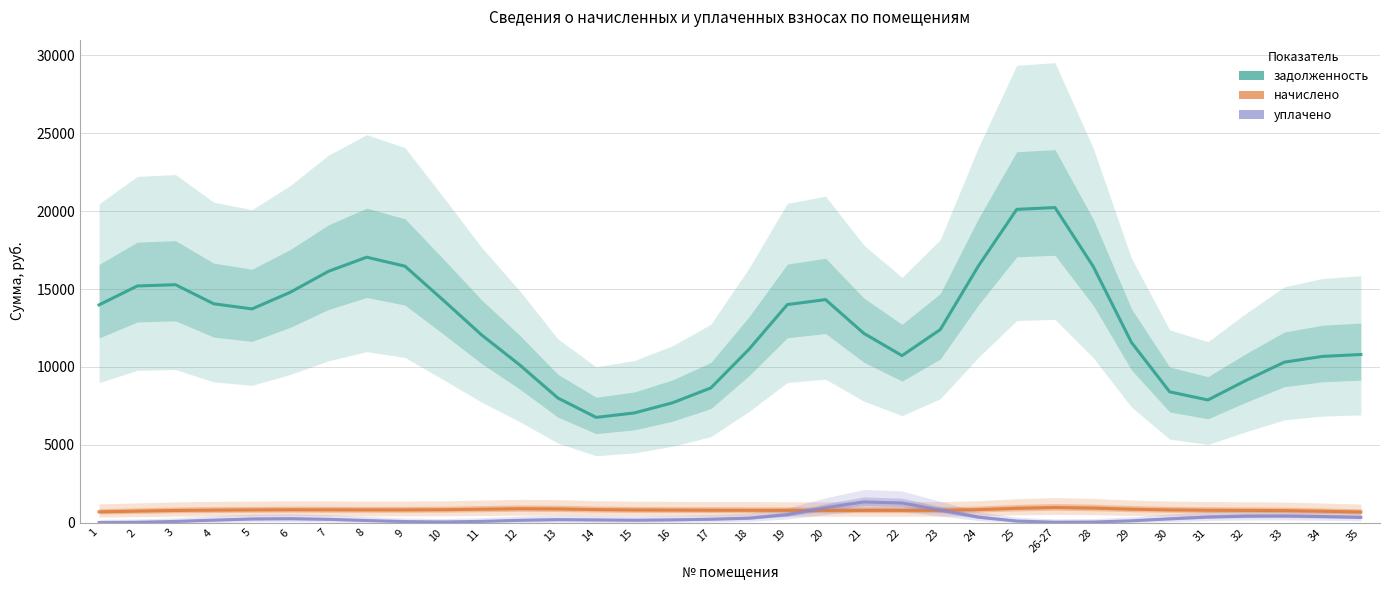

Reading left to right, extract all data points from this chart.

задолженность: 13982.4	15197.3	15278.3	14052.7	13722.9	14791.1	16139.1	17044.6	16469.5	14289.4	12063.5	10129.5	8001.5	6759.1	7043.0	7698.3	8649.5	11139.7	14001.5	14321.0	12155.9	10724.5	12396.5	16492.7	20118.0	20232.7	16452.0	11572.4	8398.5	7877.4	9137.2	10305.5	10676.6	10795.1
начислено: 692.3	736.8	780.7	801.0	815.5	827.1	823.3	816.1	817.3	829.0	860.4	891.1	878.8	836.5	811.5	803.7	794.9	790.6	787.4	782.0	784.8	787.0	790.4	834.8	920.9	970.7	933.9	862.7	816.9	794.2	784.0	771.9	731.6	683.4
уплачено: 5.8	24.5	76.6	160.2	233.6	252.5	211.4	135.7	67.4	44.6	80.3	149.8	190.8	173.7	153.1	177.8	218.7	284.5	512.9	957.4	1329.8	1261.5	807.7	348.3	101.6	27.2	40.2	117.7	243.9	357.9	414.0	421.5	387.4	337.6